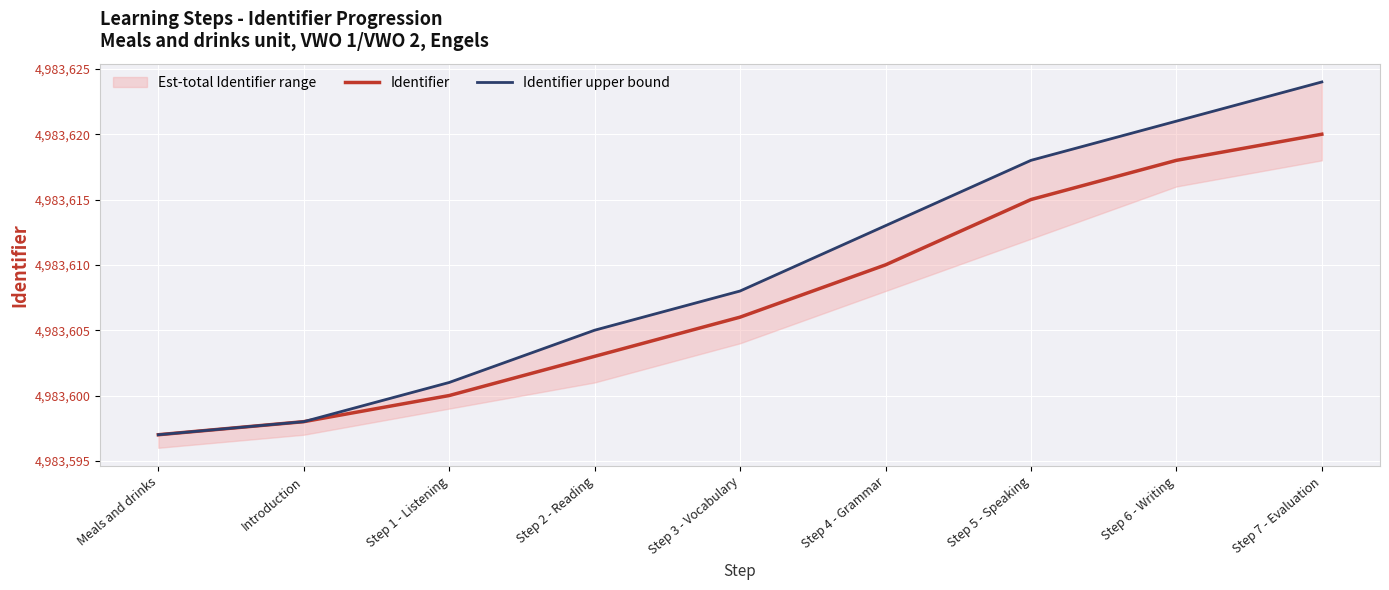

What position from the right is Introduction?

8